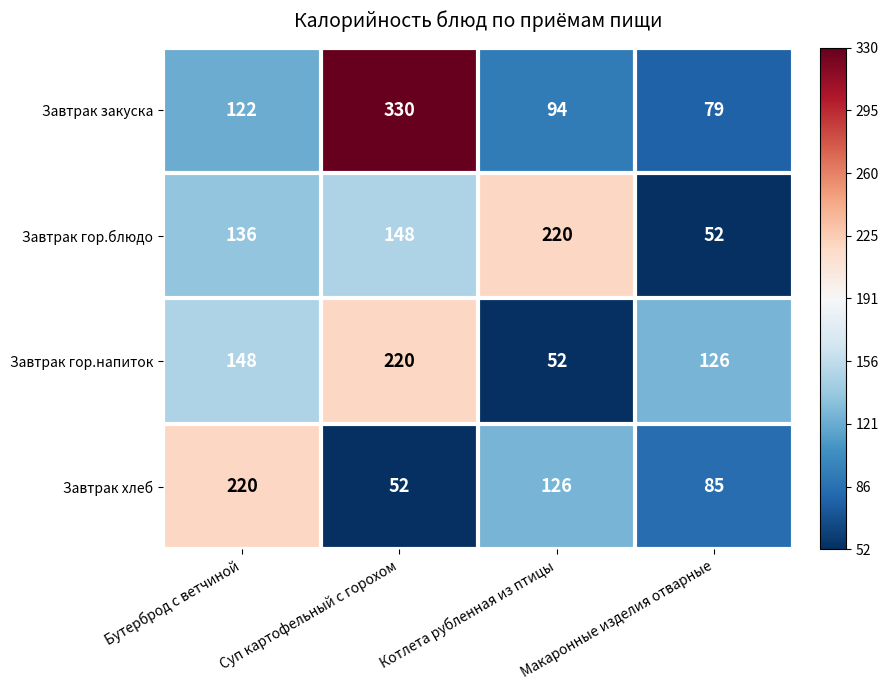

Which series changed the most between Суп картофельный с горохом and Макаронные изделия отварные?

Завтрак закуска